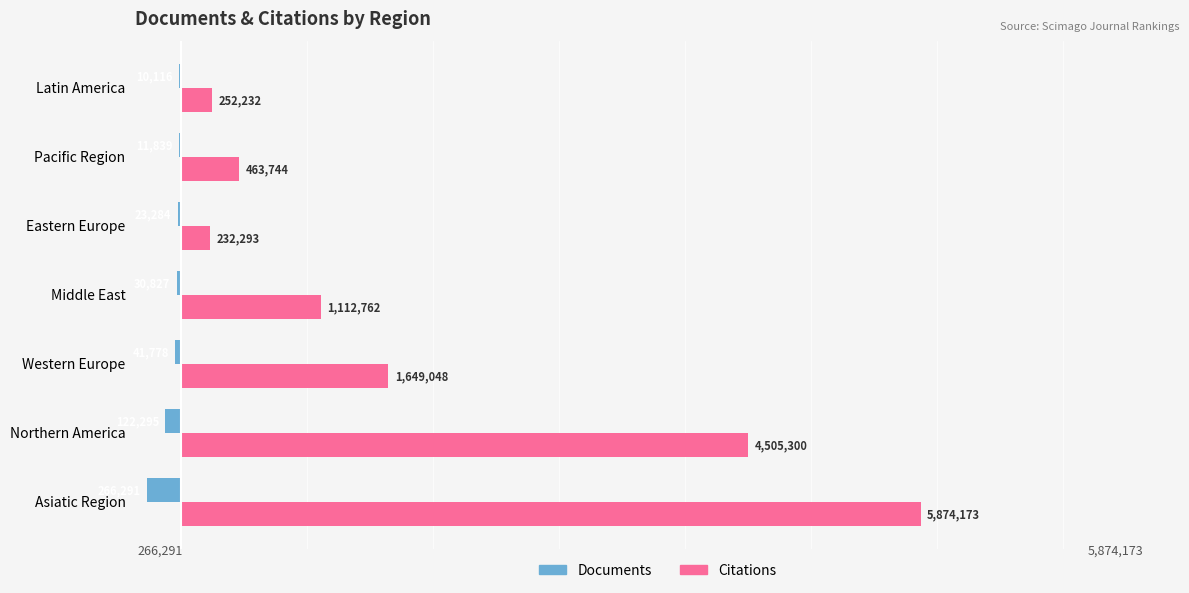

Is the value of Citations at Eastern Europe greater than the value of Documents at Middle East?

Yes